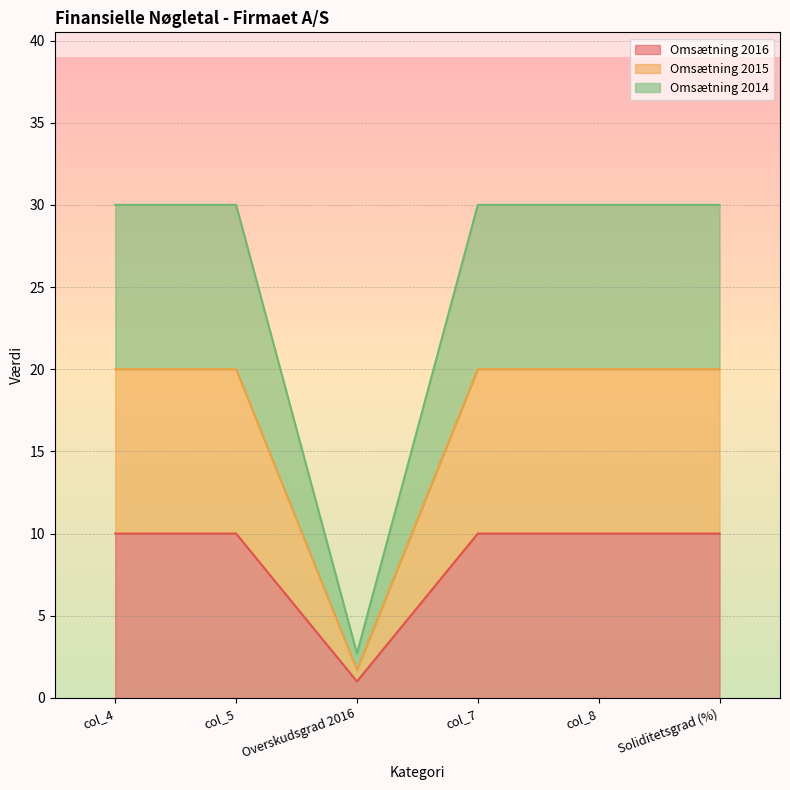

How many data points in Omsætning 2015 are less than 20?

1